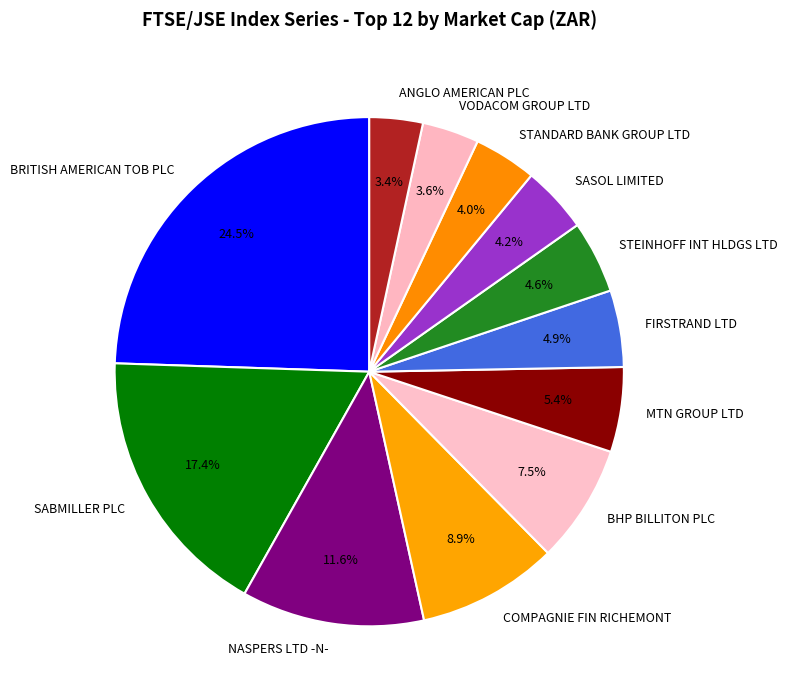

To the nearest percent, what is the average slice percentage?

8%